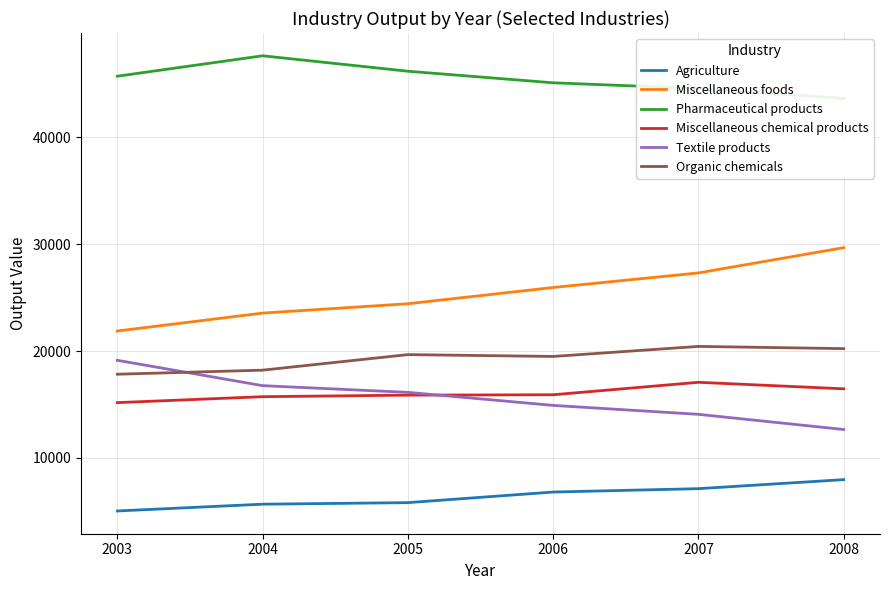

List the labels in order of Miscellaneous foods value, largest first.

2008, 2007, 2006, 2005, 2004, 2003